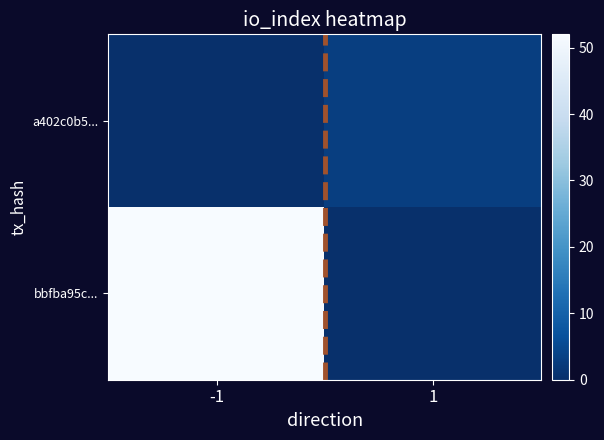

How many data points does each series have?

2